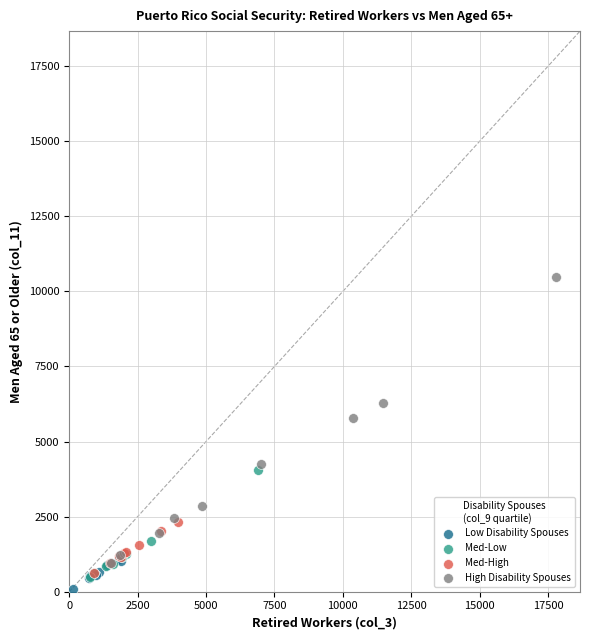

Which series has the widest spread of Y values?

High Disability Spouses